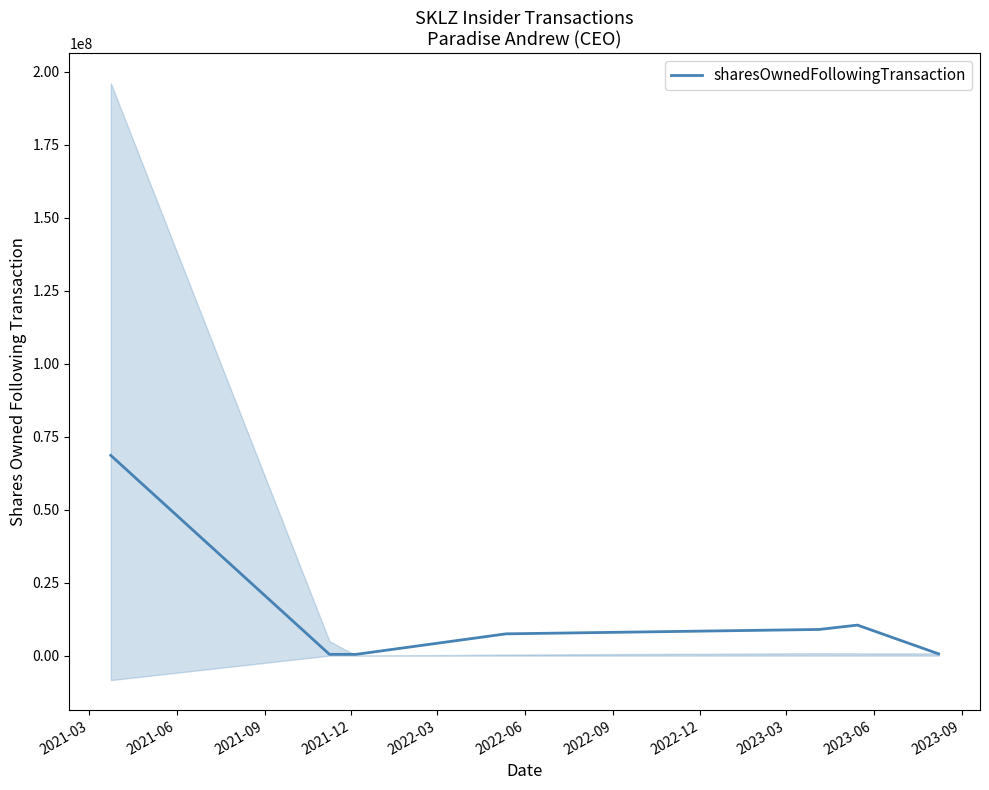

What is the smallest value displayed?

432105